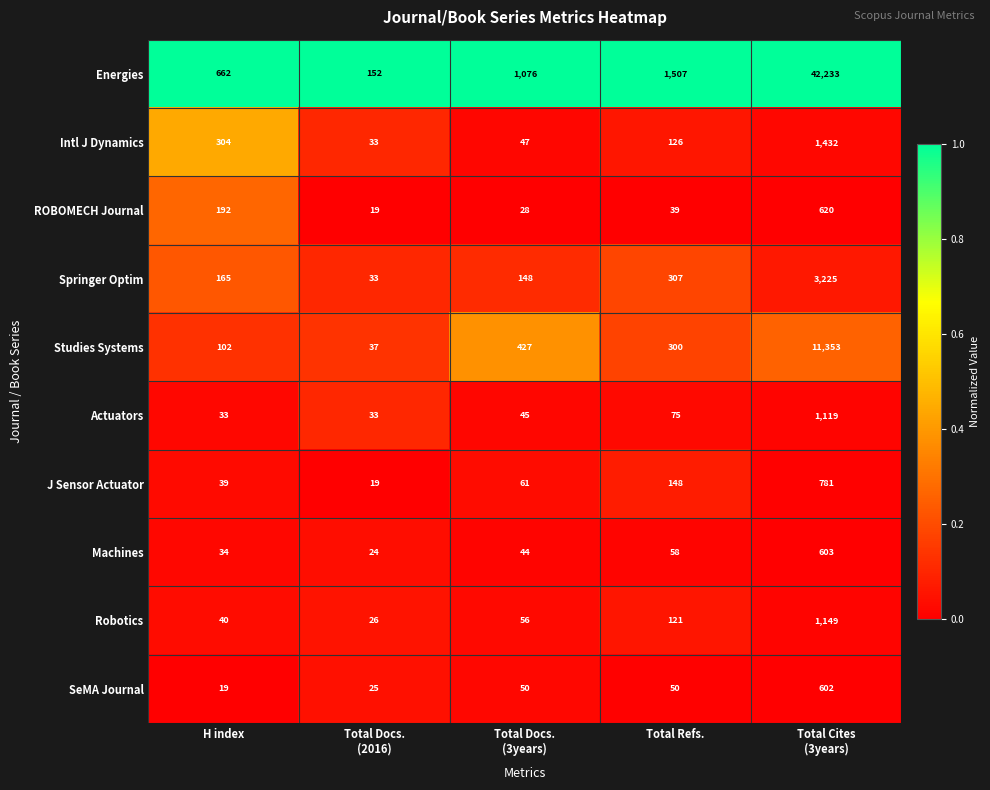

At which category is the sum across all series the highest?

Total Cites
(3years)